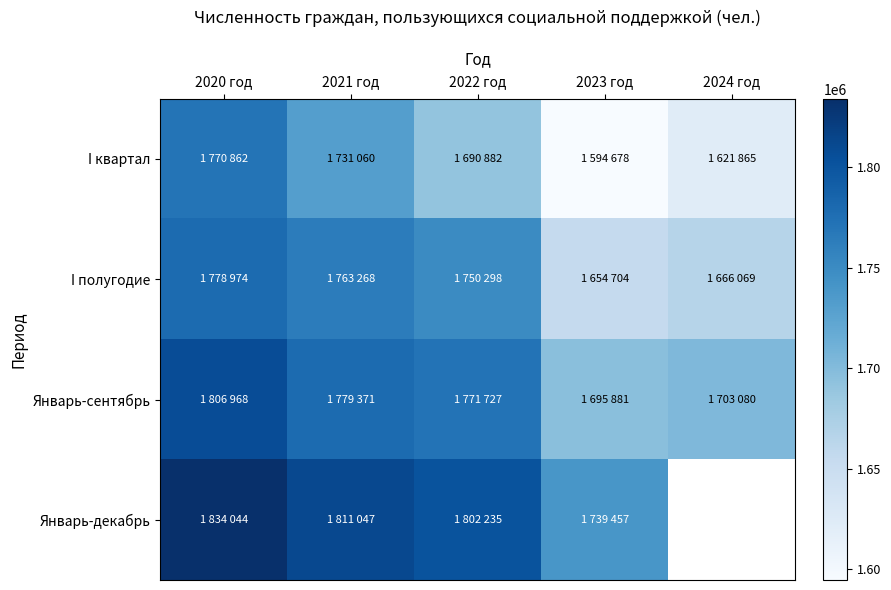

At how many categories does at least one series exceed 1824163?

1